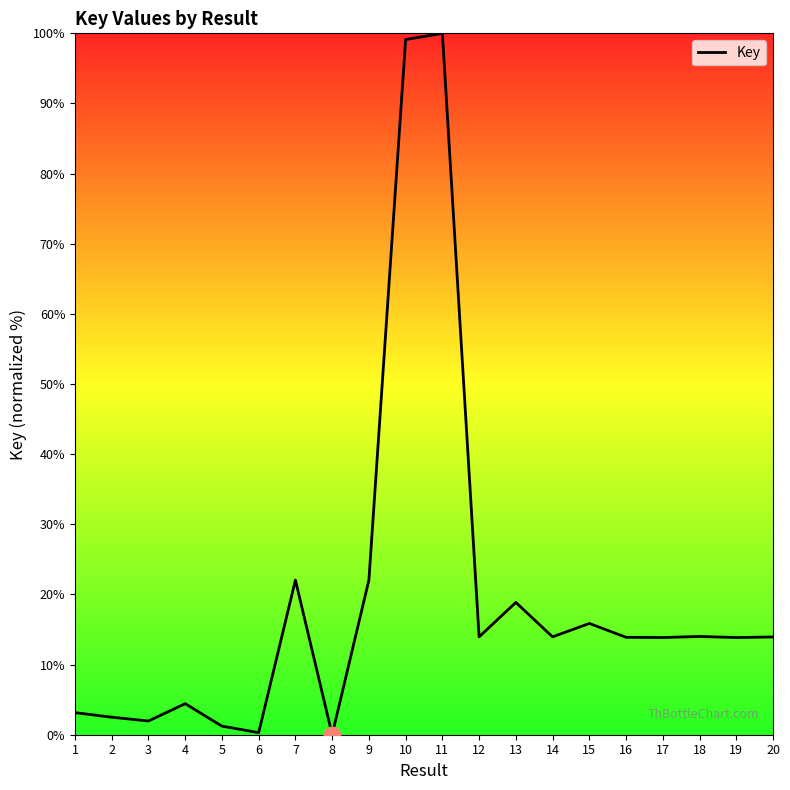

Does the chart have visible grid lines?

No